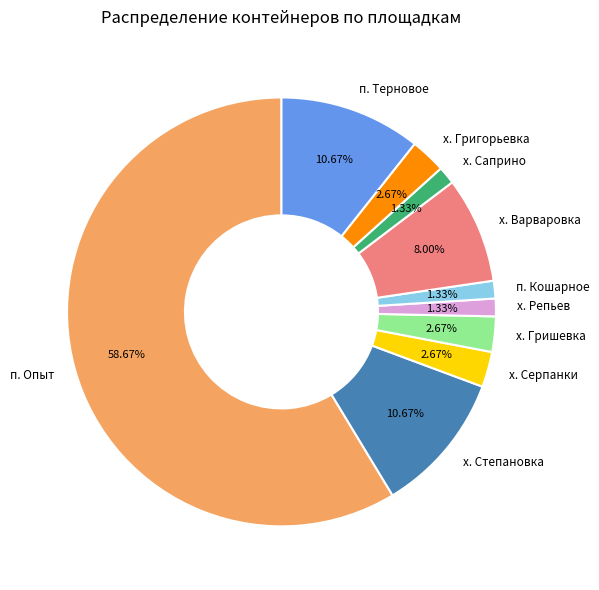

Which has a higher value, п. Опыт or п. Кошарное?

п. Опыт